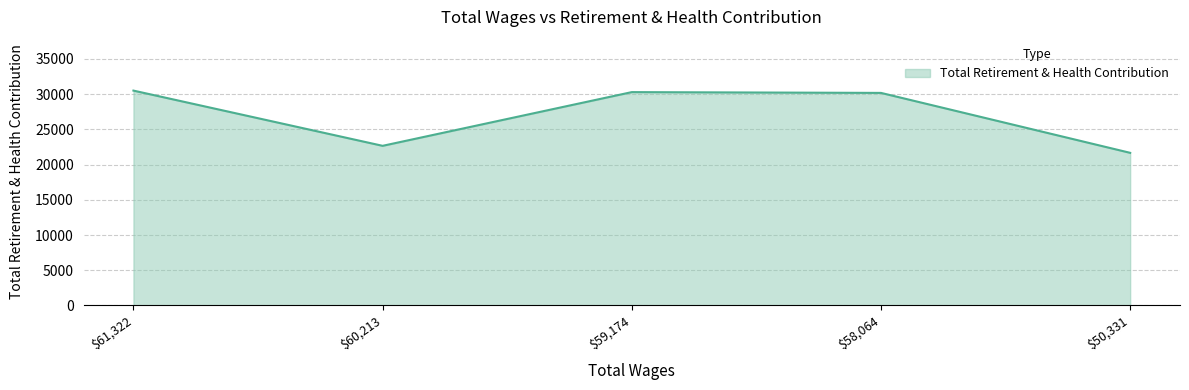

Read the value at $58,064, to the nearest 50.

30200